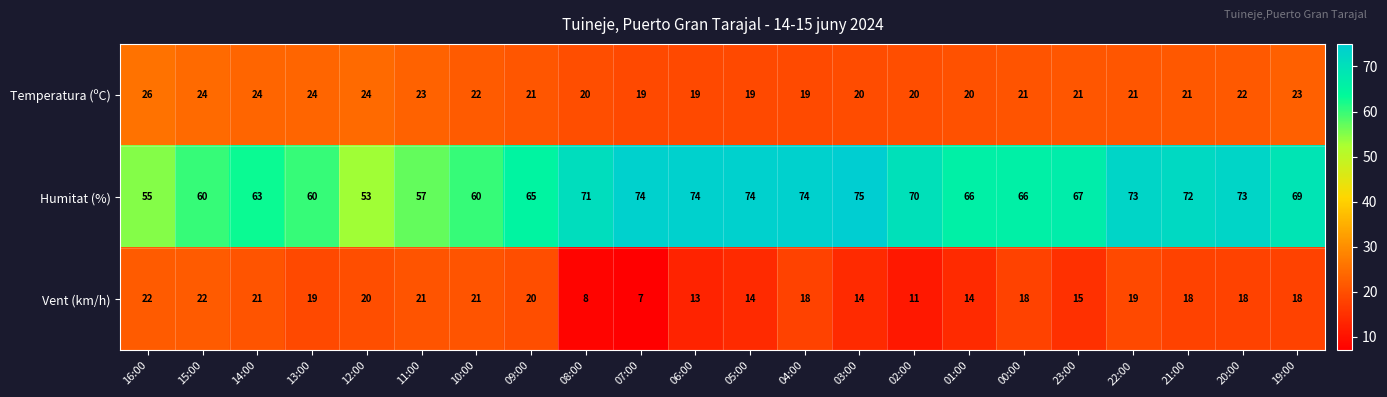

Which series has the widest spread of values?

Humitat (%)